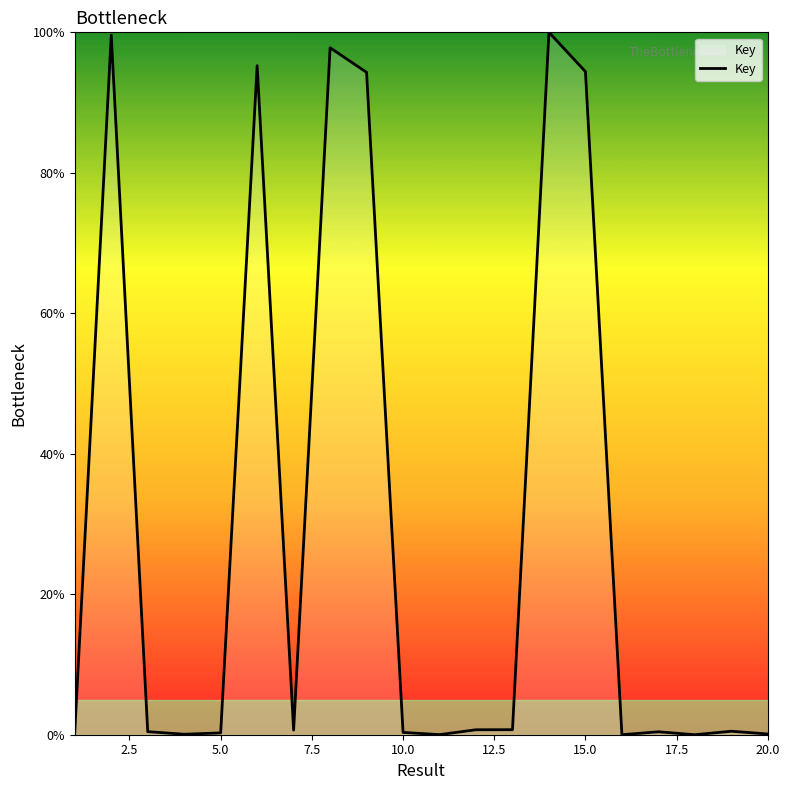

What is the maximum value shown in the chart?

100.0